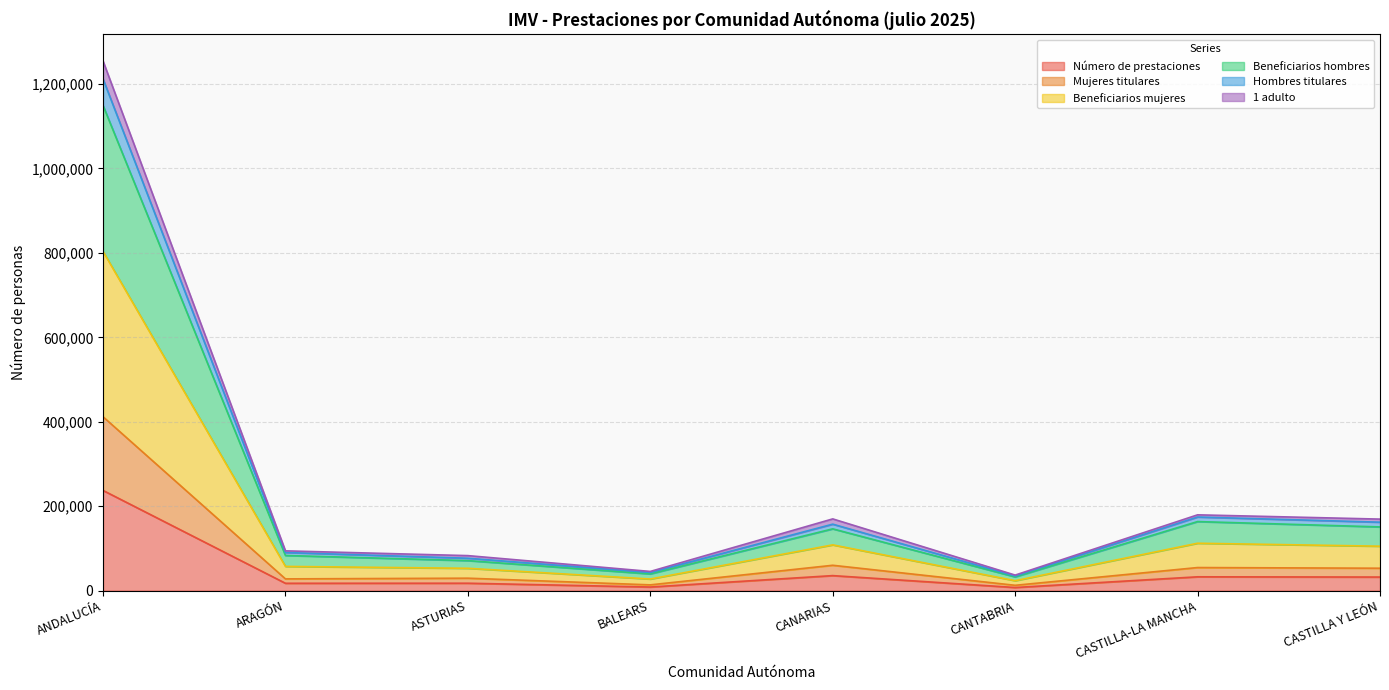

How many data points in Número de prestaciones are above 32155?

3